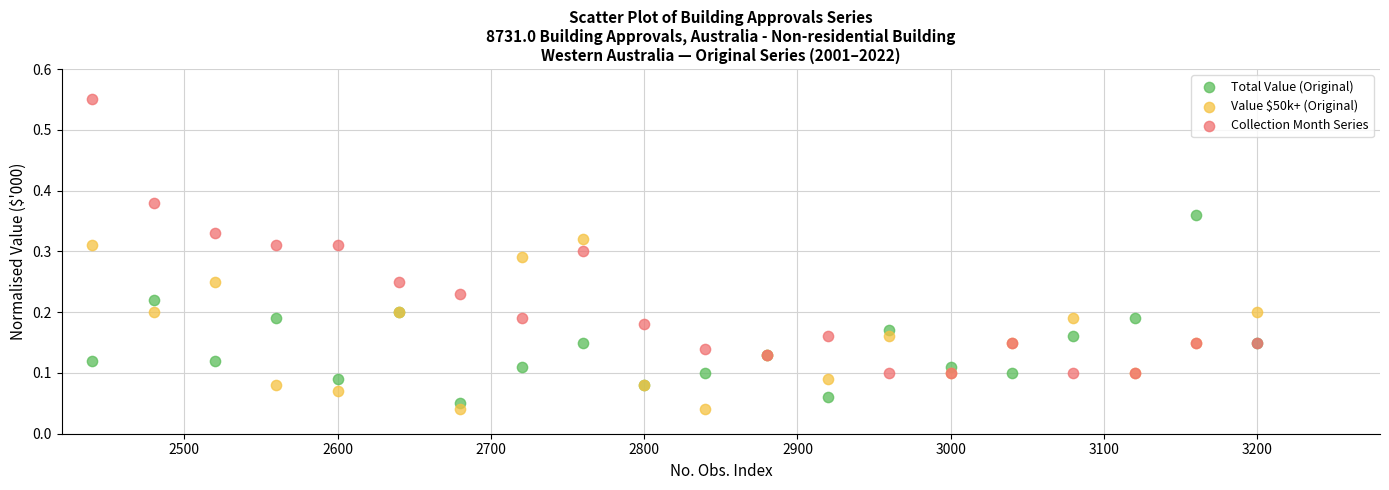

Which series contains the lowest Y value?

Value $50k+ (Original)